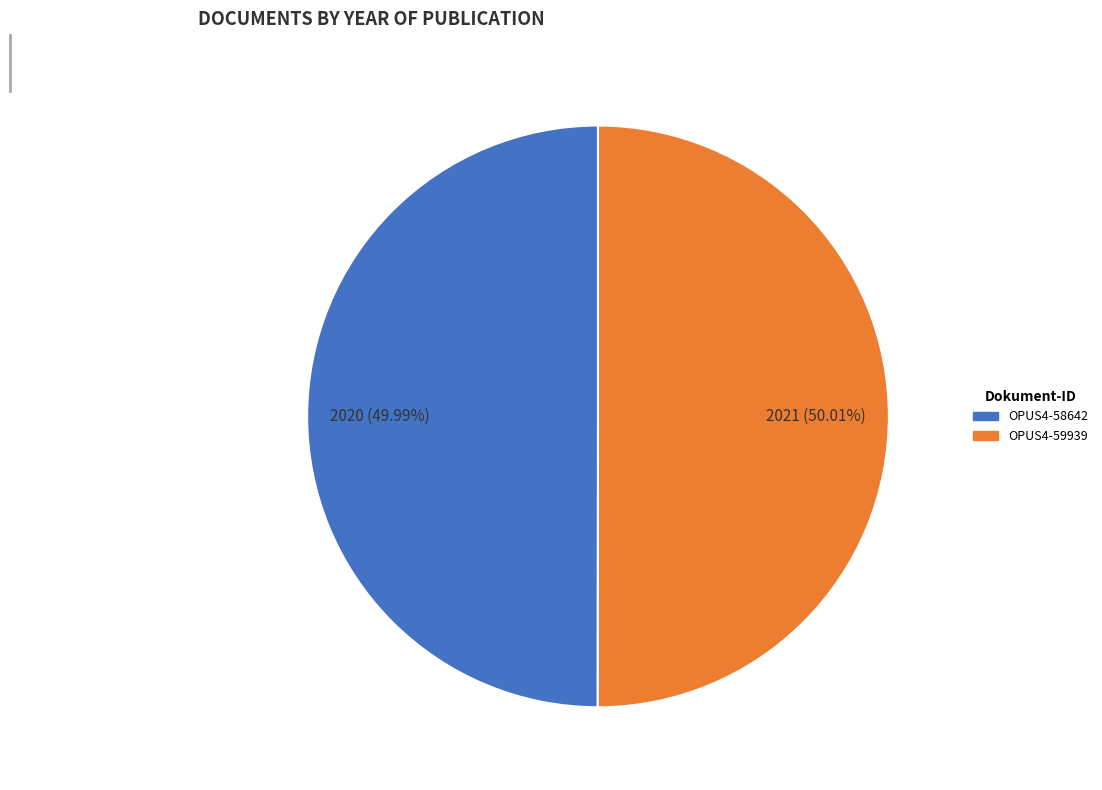

True or false: OPUS4-59939 accounts for 50% of the total.

True